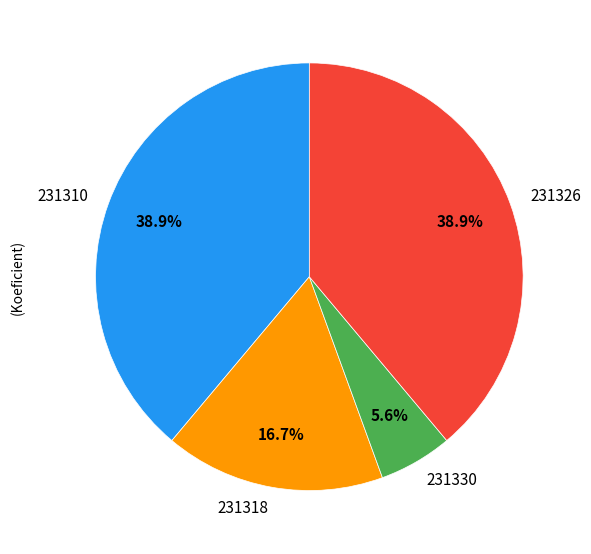

Count the number of slices in the pie.

4